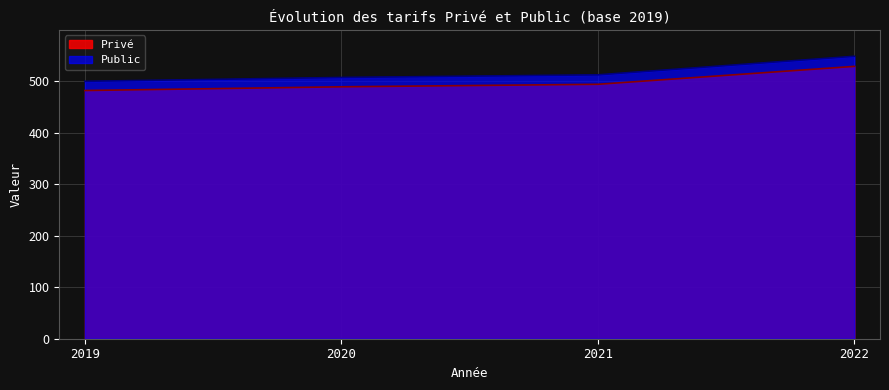

How many values in the Privé series exceed 494?

2